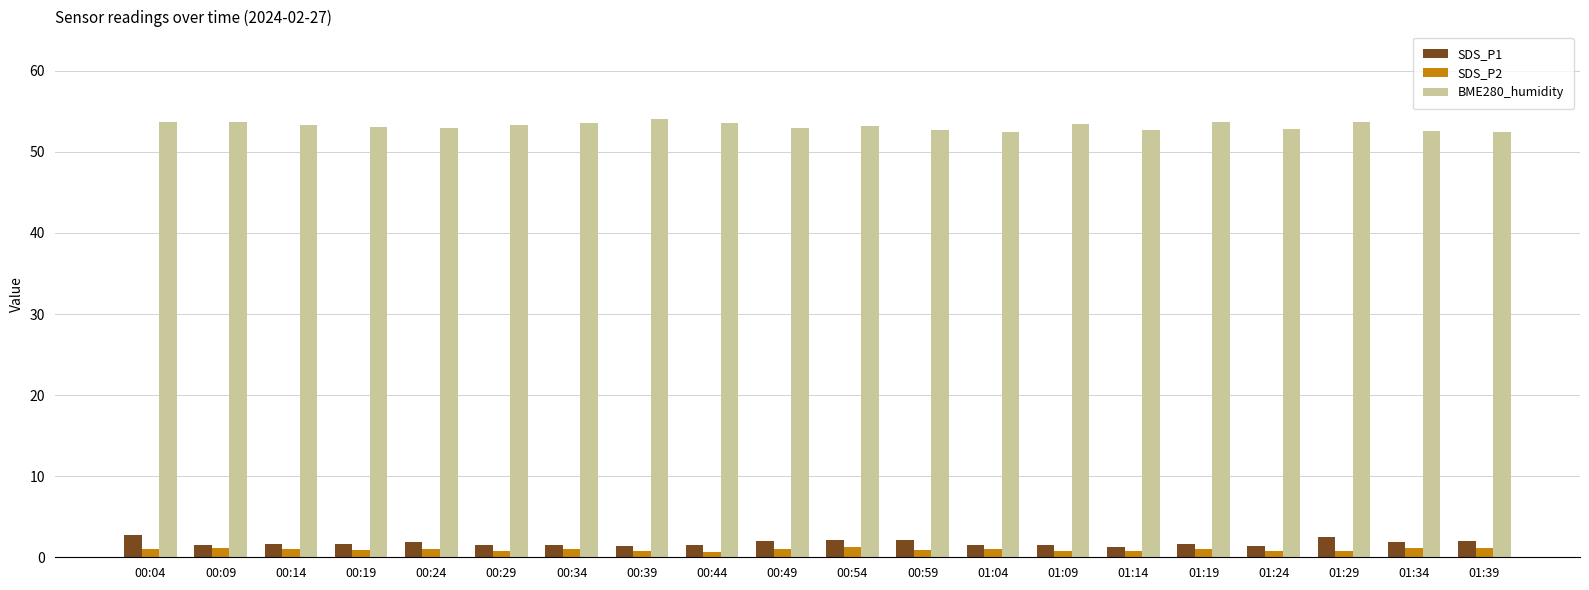

What position from the right is 00:29?

15